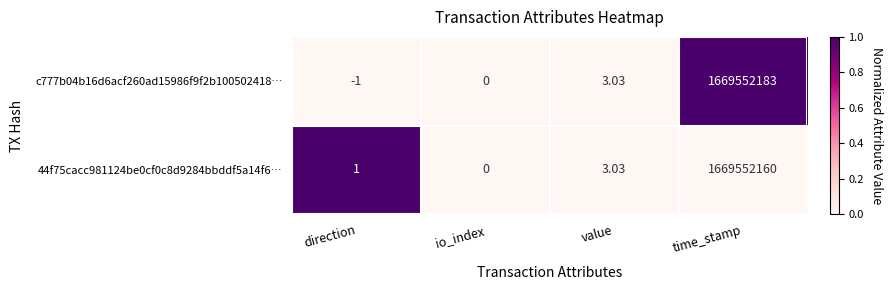

Rank the categories by 44f75cacc981124be0cf0c8d9284bbddf5a14f6… value from highest to lowest.

time_stamp, value, direction, io_index